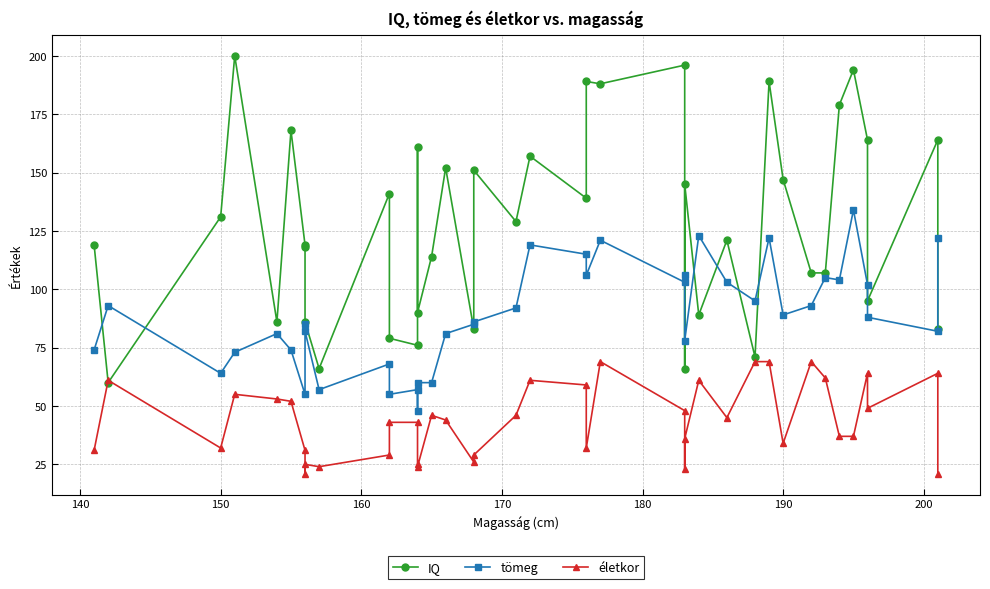

Reading left to right, extract all data points from this chart.

IQ: 119	60	131	200	86	168	119	118	86	66	141	79	76	161	90	114	152	83	151	129	157	139	189	188	196	66	145	89	121	71	189	147	107	107	179	194	164	95	164	83
tömeg: 74	93	64	73	81	74	55	85	82	57	68	55	57	48	60	60	81	85	86	92	119	115	106	121	103	106	78	123	103	95	122	89	93	105	104	134	102	88	82	122
életkor: 31	61	32	55	53	52	31	21	25	24	29	43	43	25	24	46	44	26	29	46	61	59	32	69	48	23	36	61	45	69	69	34	69	62	37	37	64	49	64	21